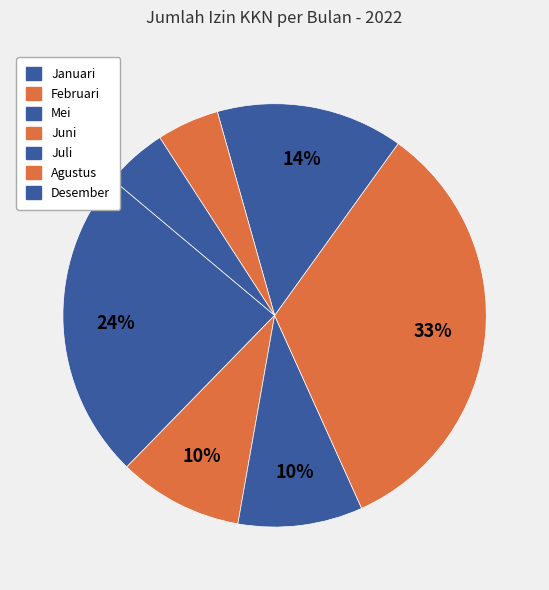

How many segments does this pie chart have?

7